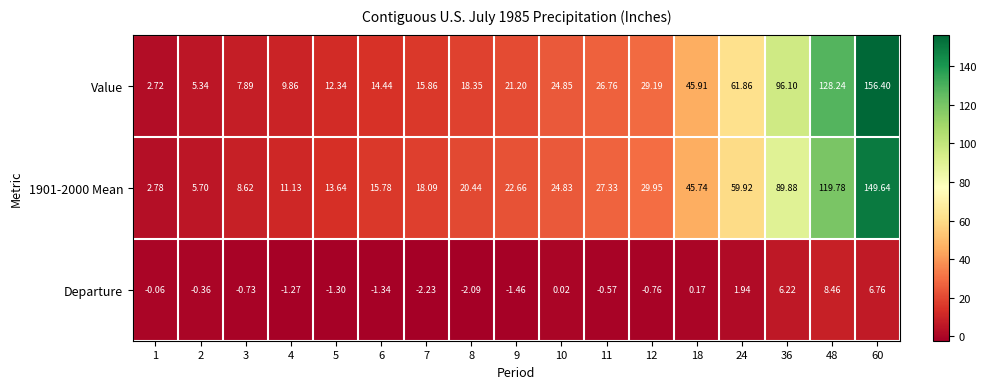

Is the value of Value at 9 greater than the value of Departure at 10?

Yes